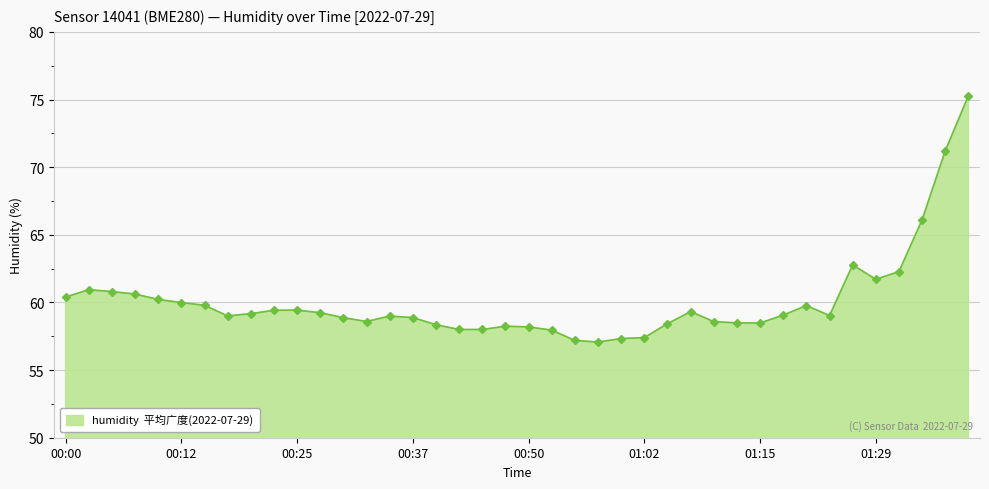

What is the greatest value displayed?

75.3